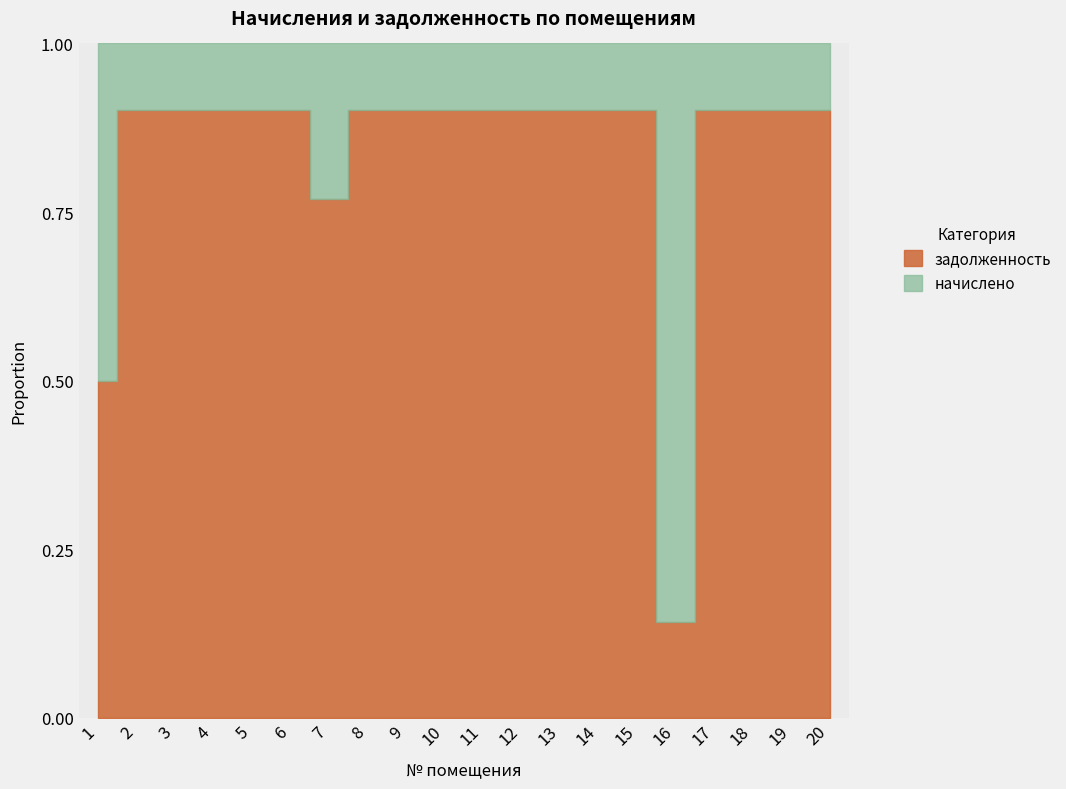

True or false: задолженность has a value of 1388.0 at 1.

True